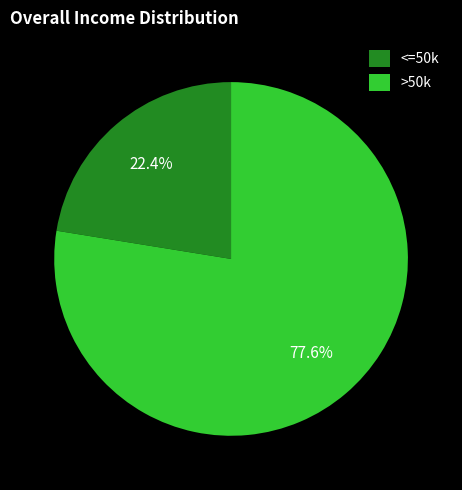

What is the total percentage of >50k and <=50k?

100.0%